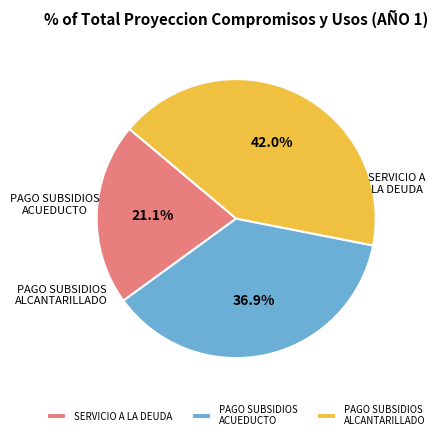

Which slice is the largest?

PAGO DE SUBSIDIOS A PRESTADORES DE ALCANTARILLADO